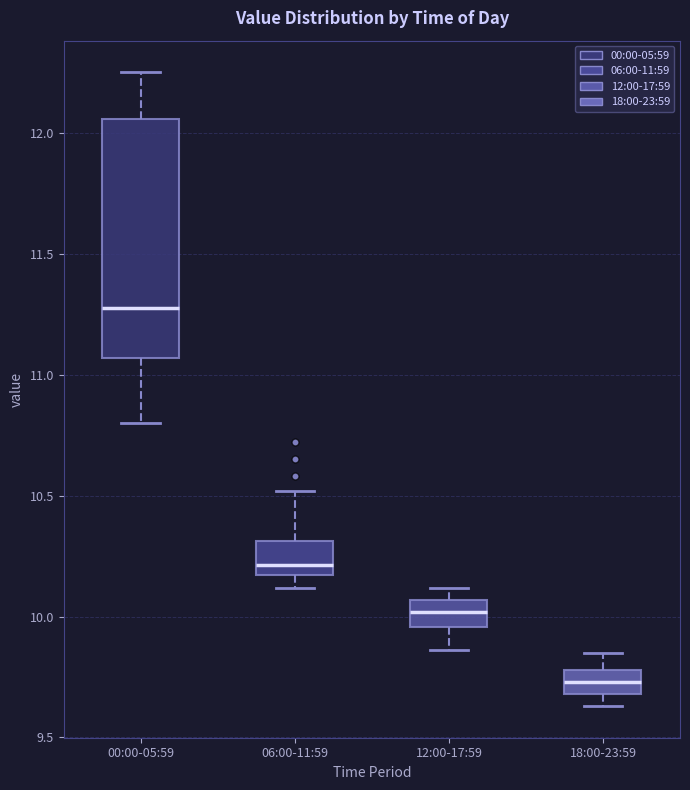

Reading left to right, read every box against the y-axis: the position of its median line, the range the box covers, and the ends of its whiskers. The values are not printed on the chart, so give them approximately, as read against the axis.

00:00-05:59: median 11.30, box 11.05 to 12.05, whiskers 10.80 to 12.25
06:00-11:59: median 10.20, box 10.15 to 10.30, whiskers 10.10 to 10.50
12:00-17:59: median 10.00, box 9.95 to 10.05, whiskers 9.85 to 10.10
18:00-23:59: median 9.75, box 9.70 to 9.80, whiskers 9.65 to 9.85